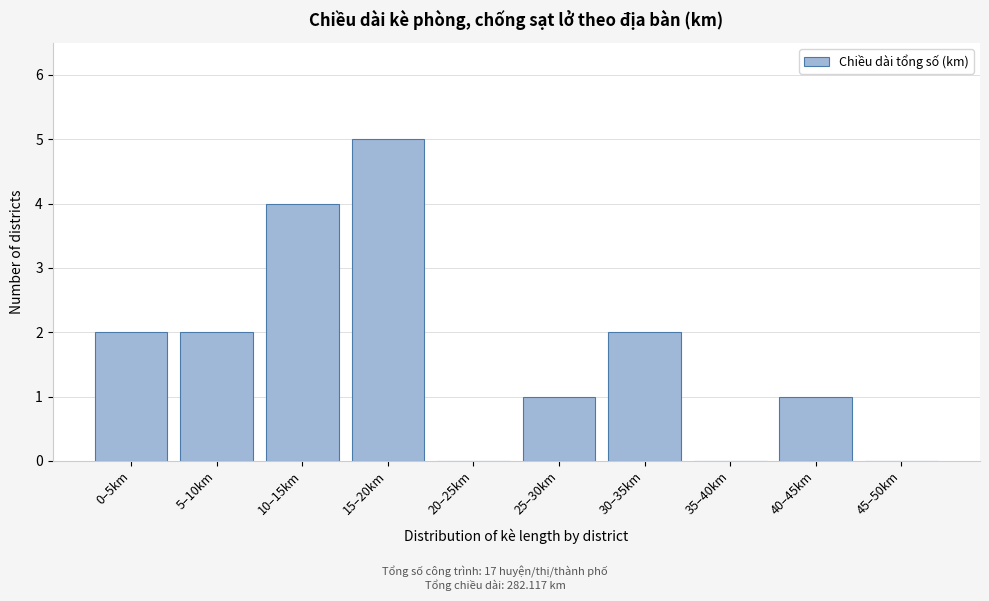

Reading left to right, transcribe all the data shown in this chart.

0–5km=2	5–10km=2	10–15km=4	15–20km=5	20–25km=0	25–30km=1	30–35km=2	35–40km=0	40–45km=1	45–50km=0